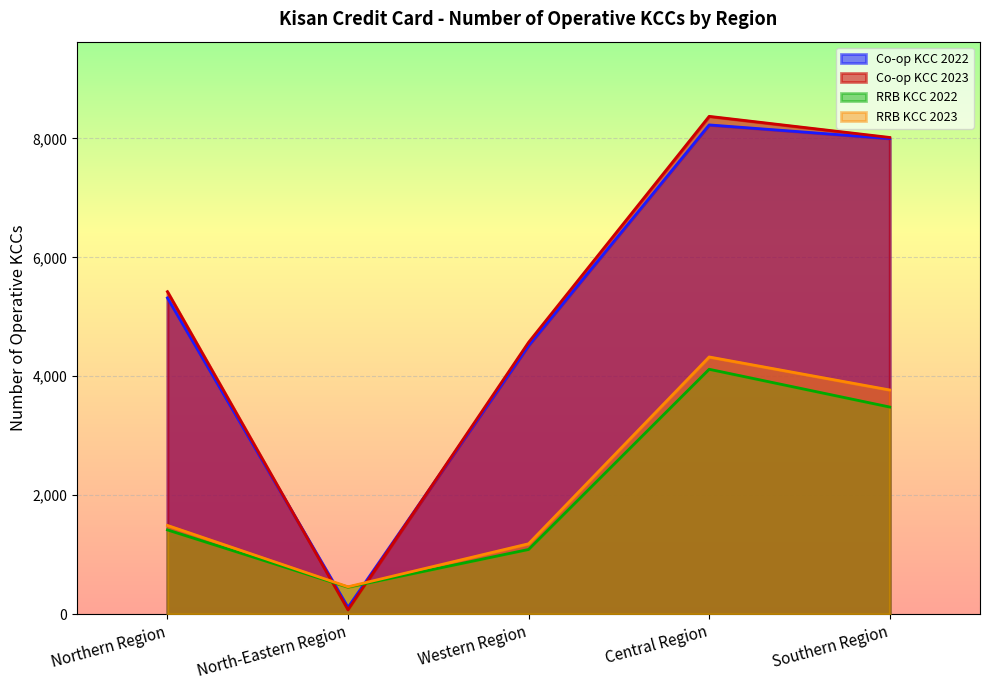

What is the difference between the maximum and minimum values in the RRB KCC 2023 series?

3865